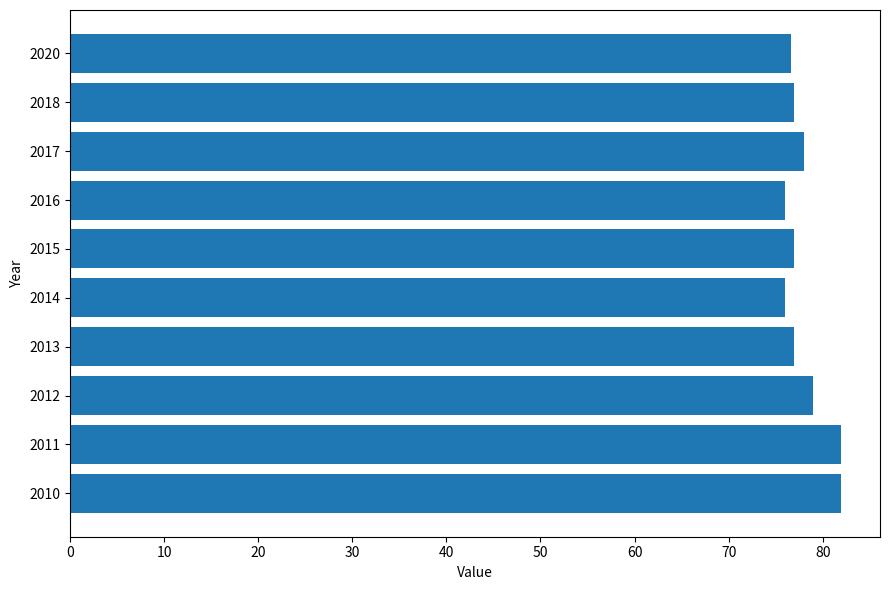

True or false: the data shows 106.1 at 2020.

False